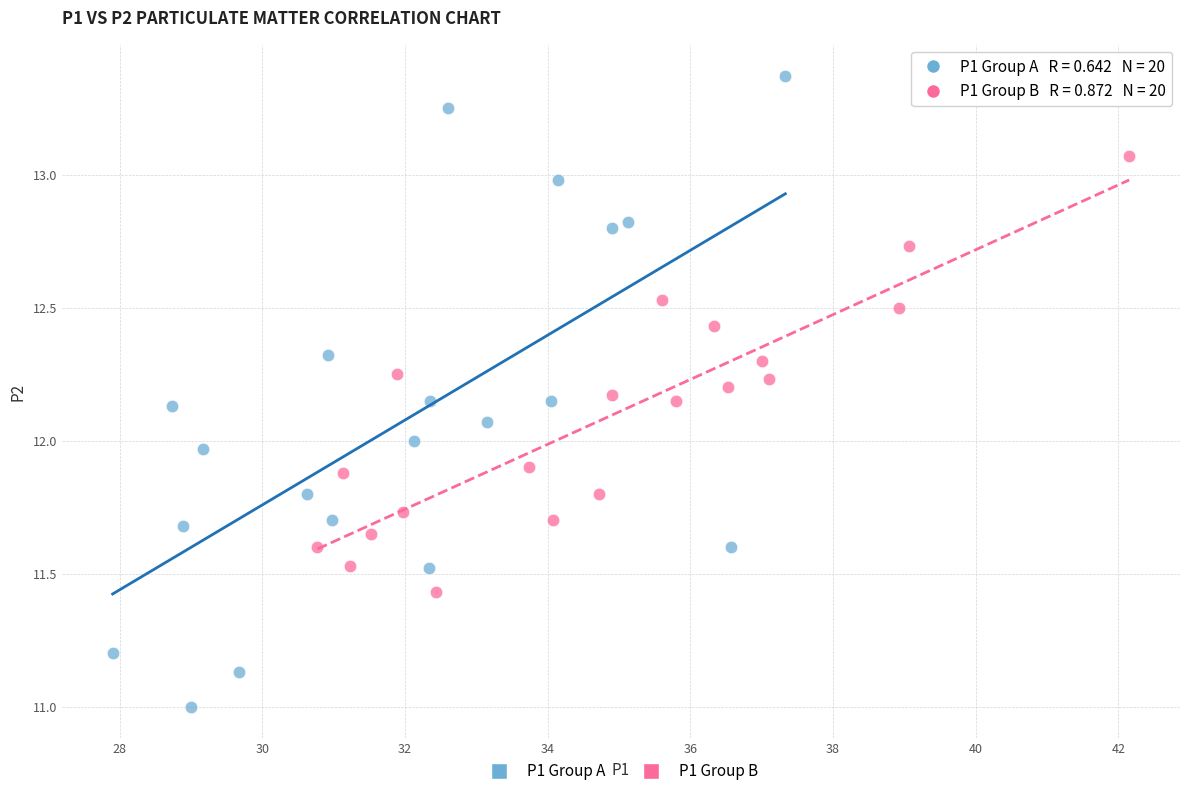

Which series has the widest spread of Y values?

P1 Group A